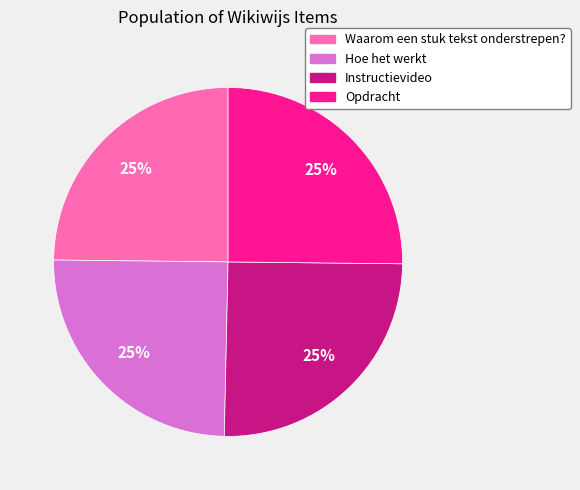

The Instructievideo slice represents 35% of the pie. True or false?

False